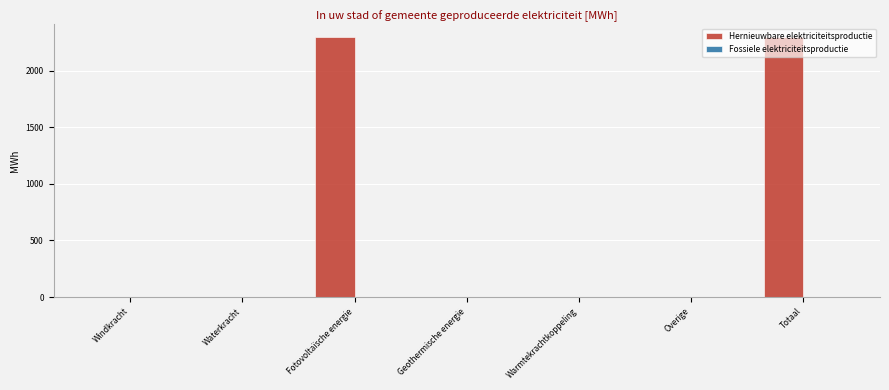

What is the greatest value displayed?

2292.1